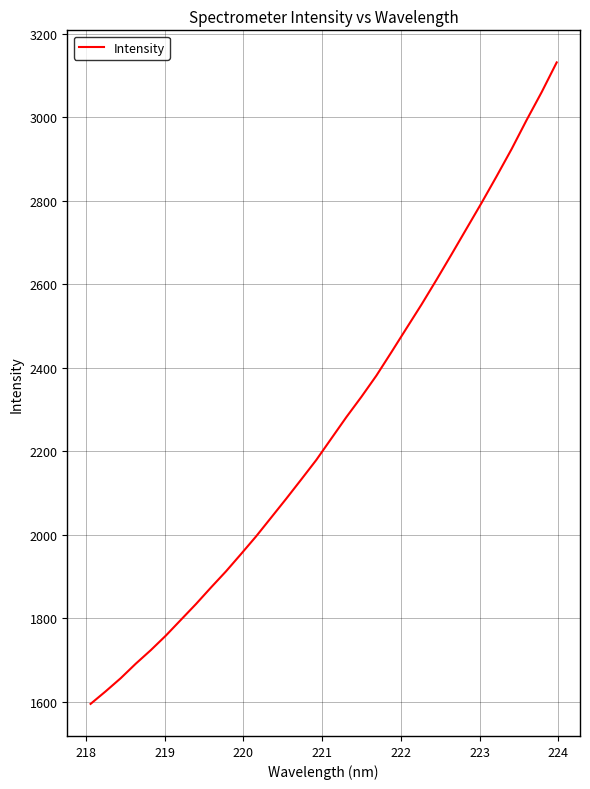

What is the smallest value displayed?

1594.3